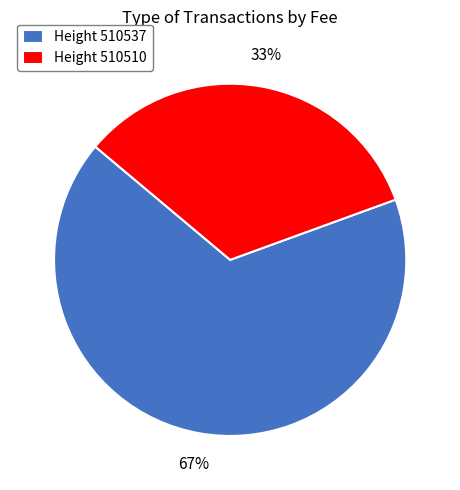

What is the majority slice?

Height 510537